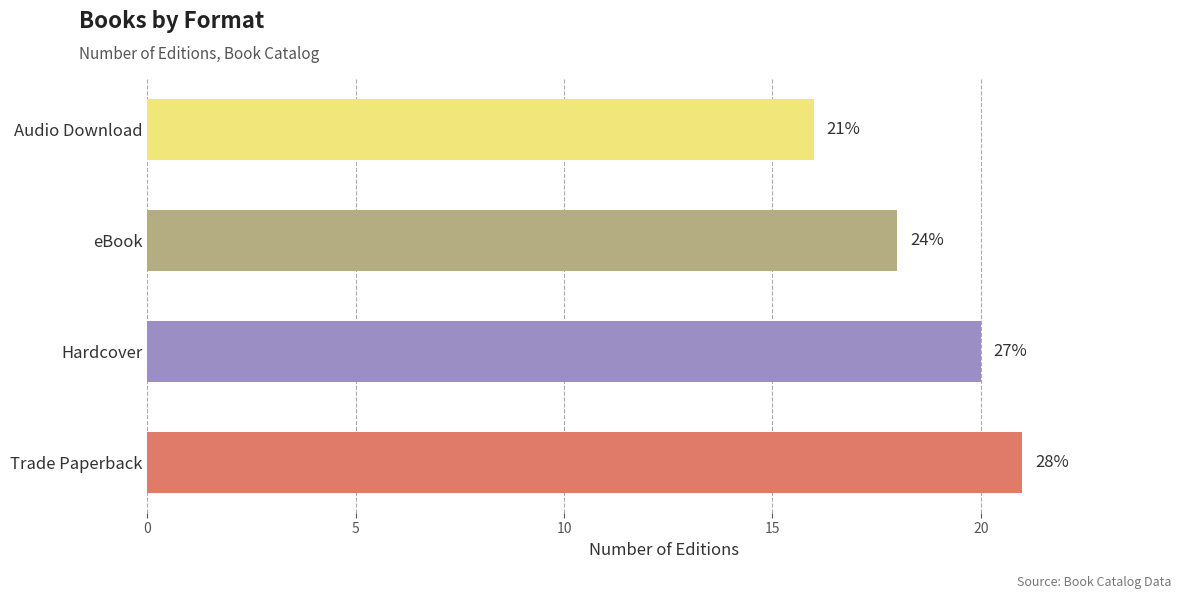

How many series are shown in this chart?

1